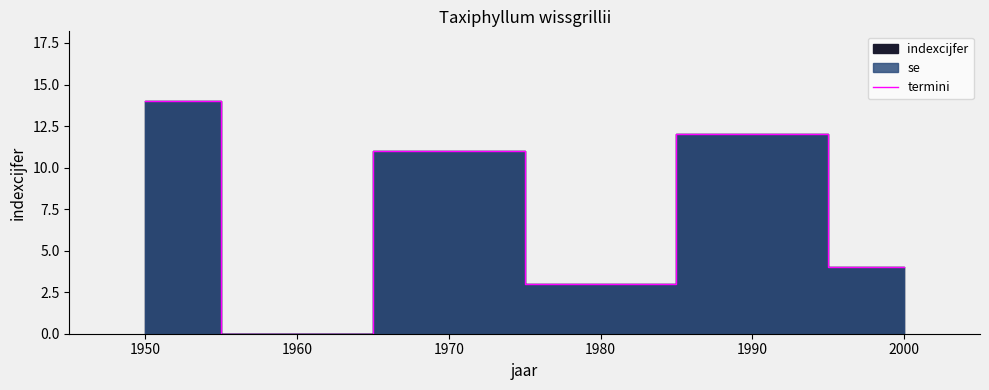

How many categories are shown in the chart?

6